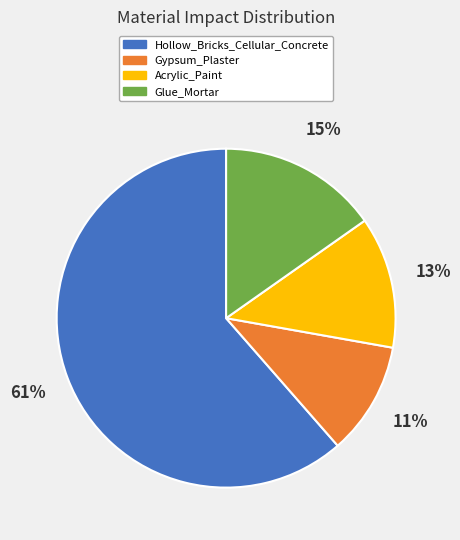

Do Gypsum_Plaster and Glue_Mortar together represent more than half of the pie?

No